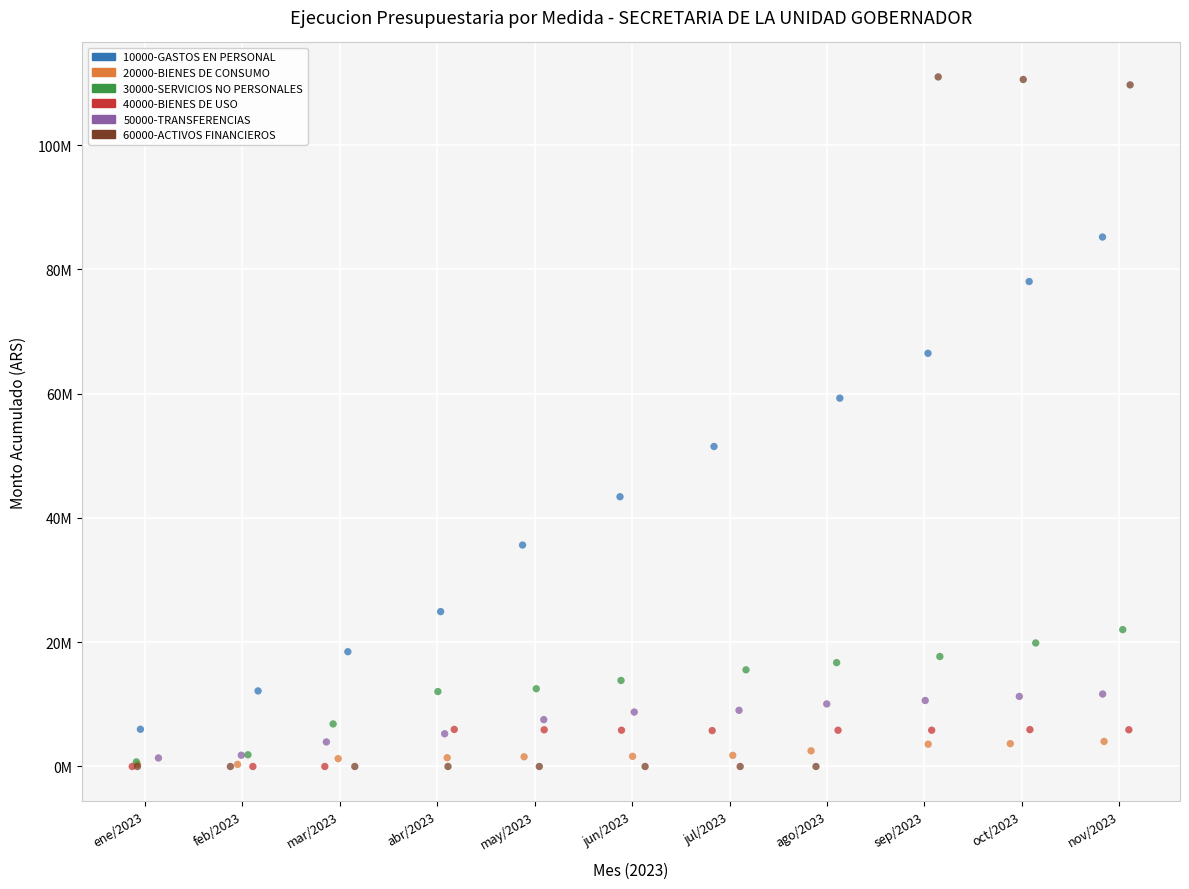

What are all the series names shown in the legend?

10000-GASTOS EN PERSONAL, 20000-BIENES DE CONSUMO, 30000-SERVICIOS NO PERSONALES, 40000-BIENES DE USO, 50000-TRANSFERENCIAS, 60000-ACTIVOS FINANCIEROS